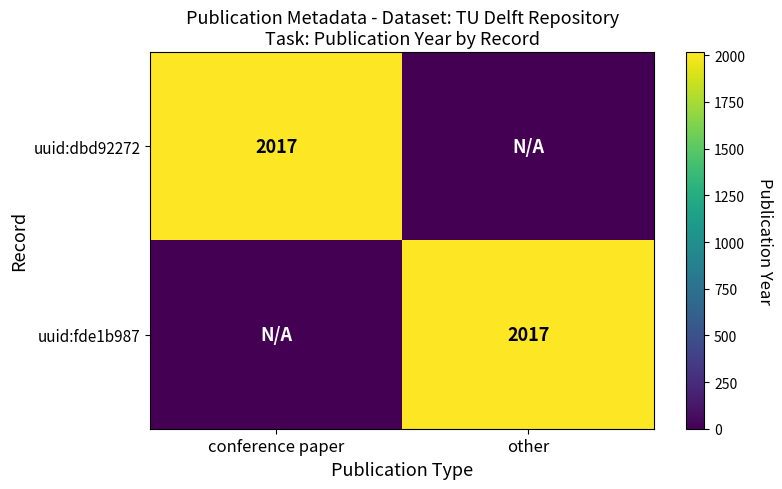

The value of uuid:fde1b987 at other is 2017. True or false?

True